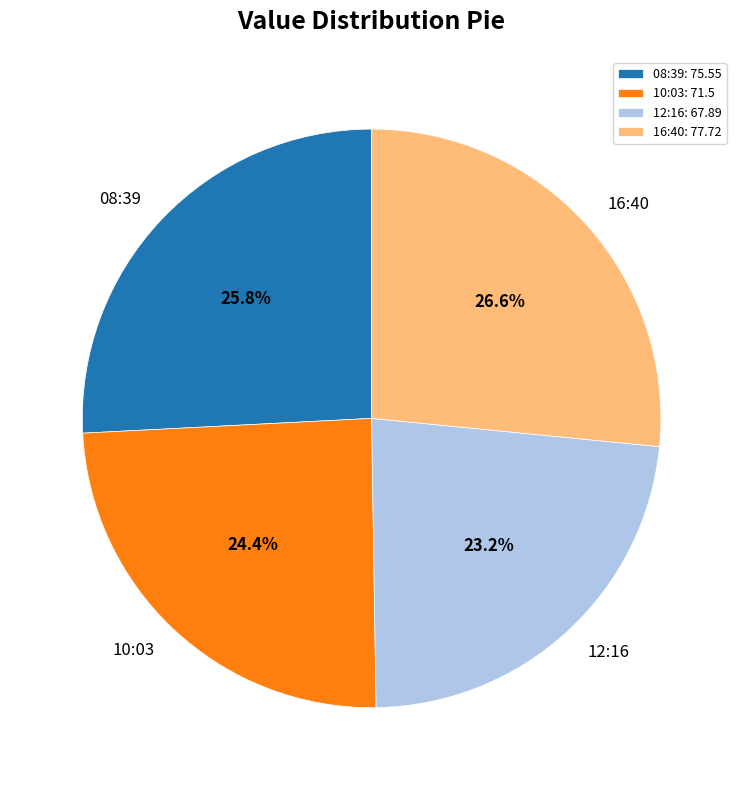

Combined, do 12:16 and 08:39 account for over 50%?

No